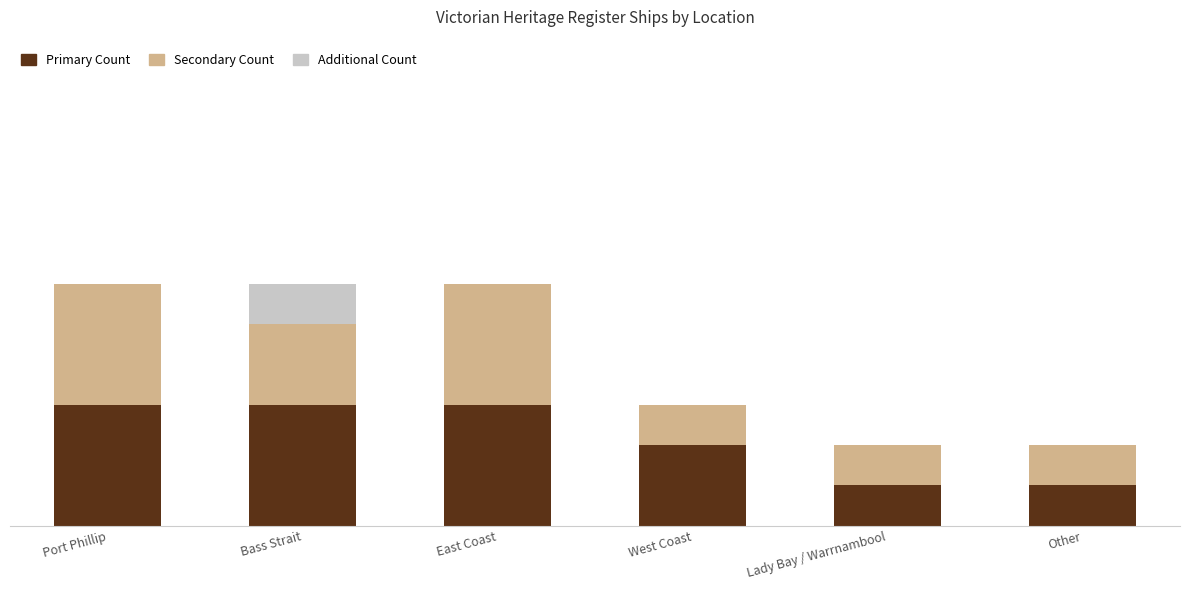

The Primary Count series shows 4 at Bass Strait. True or false?

False